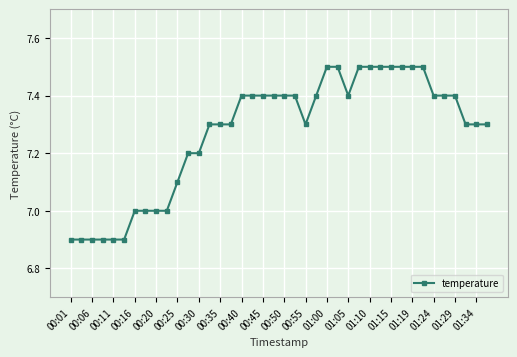

What is the value of the 8th point from the left?

7.0